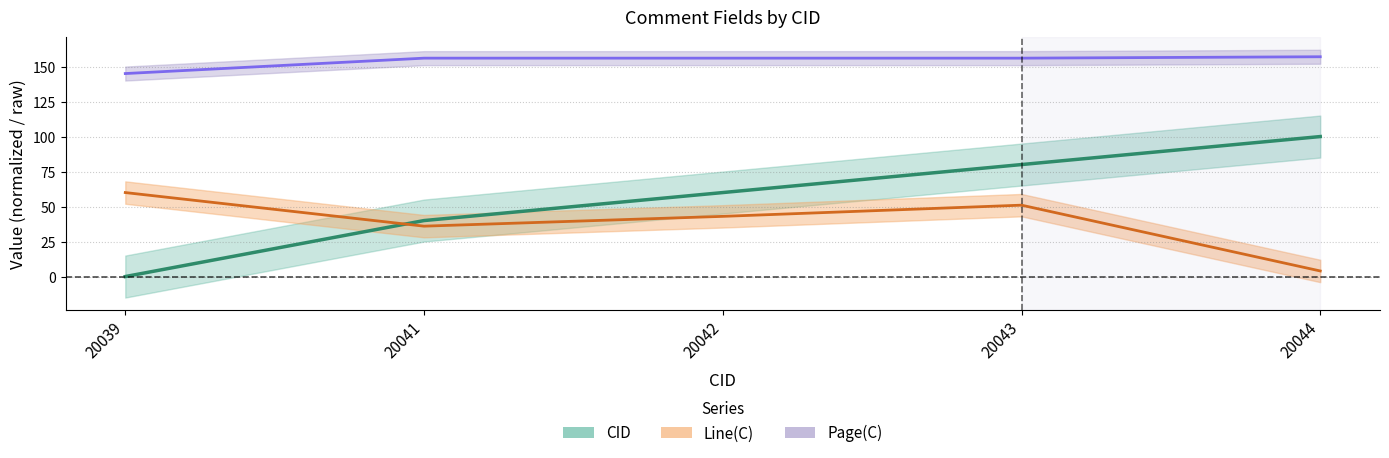

What are all the series names shown in the legend?

CID, Line(C), Page(C)